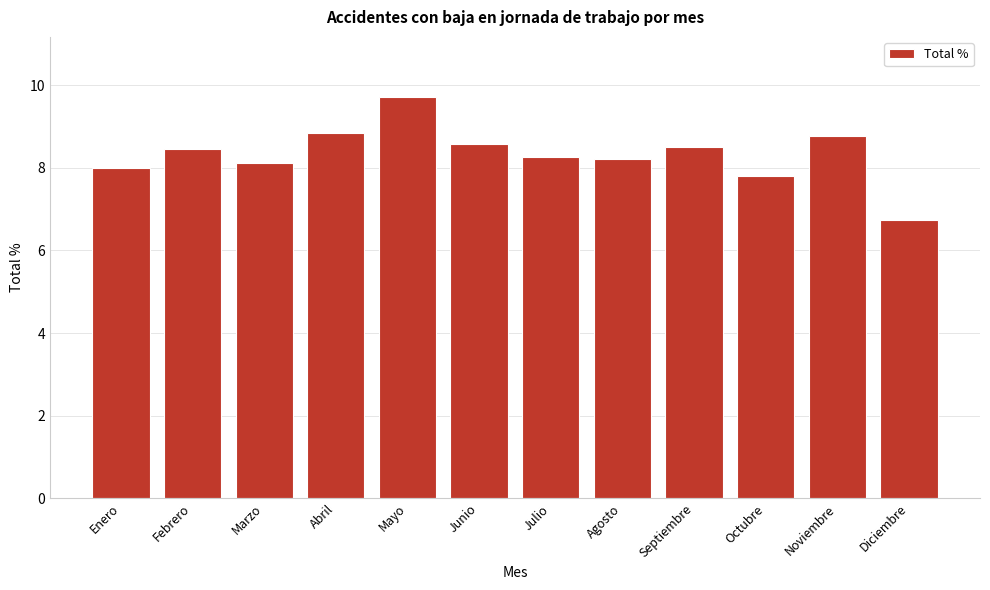

Which category has the lowest value across all series?

Diciembre